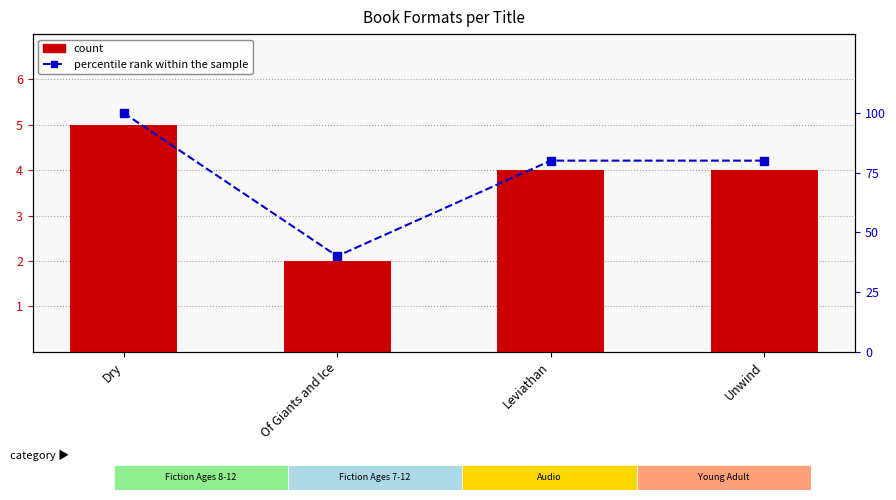

At which label does percentile rank within the sample first exceed 80?

Dry